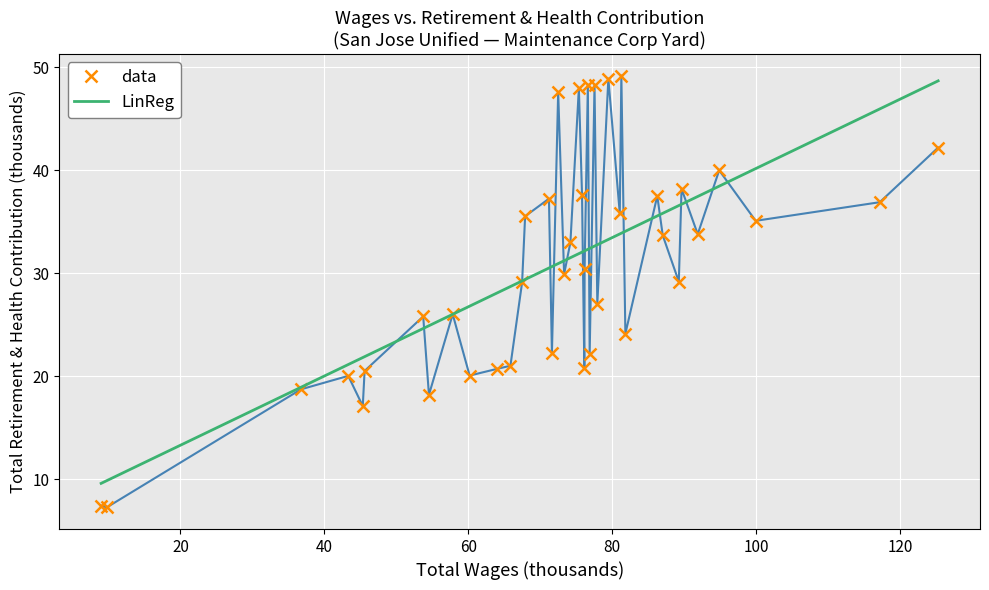

What is the value of the data point at the 29th from the left?

35.8